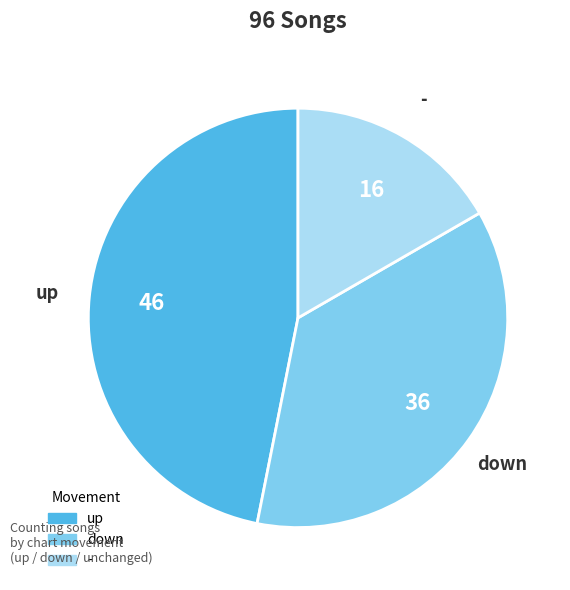

True or false: up accounts for 47% of the total.

True